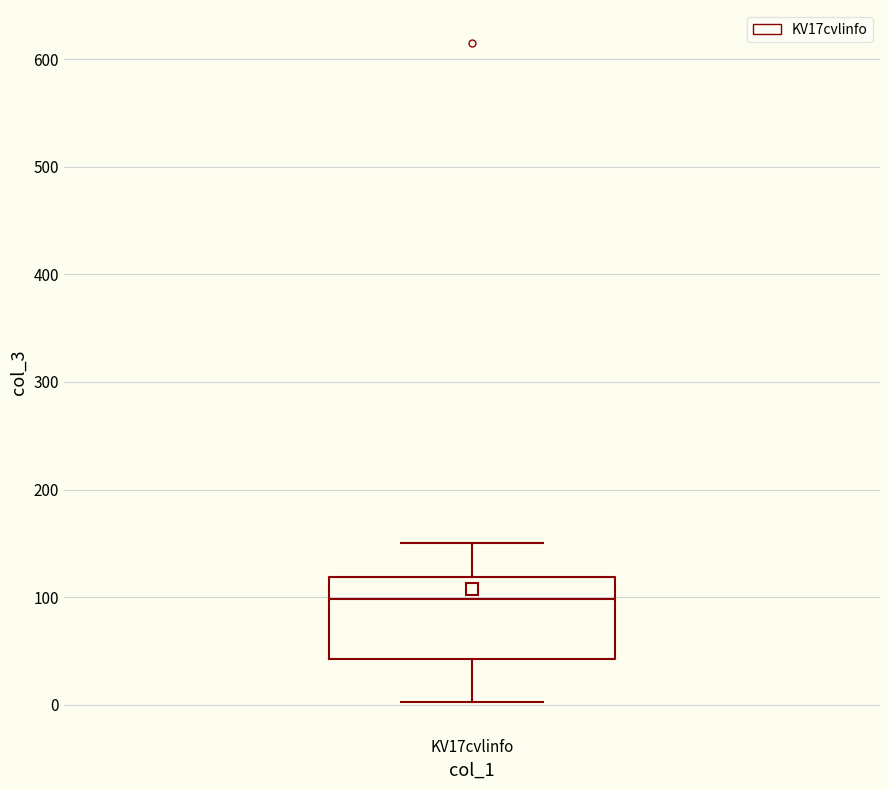

Transcribe this box plot: give where the median line is, the range the box spans, and where the two whiskers end, as read against the y-axis. The values are not printed on the chart, so give them approximately, as read against the axis.

median 100, box 40 to 120, whiskers 0 to 150